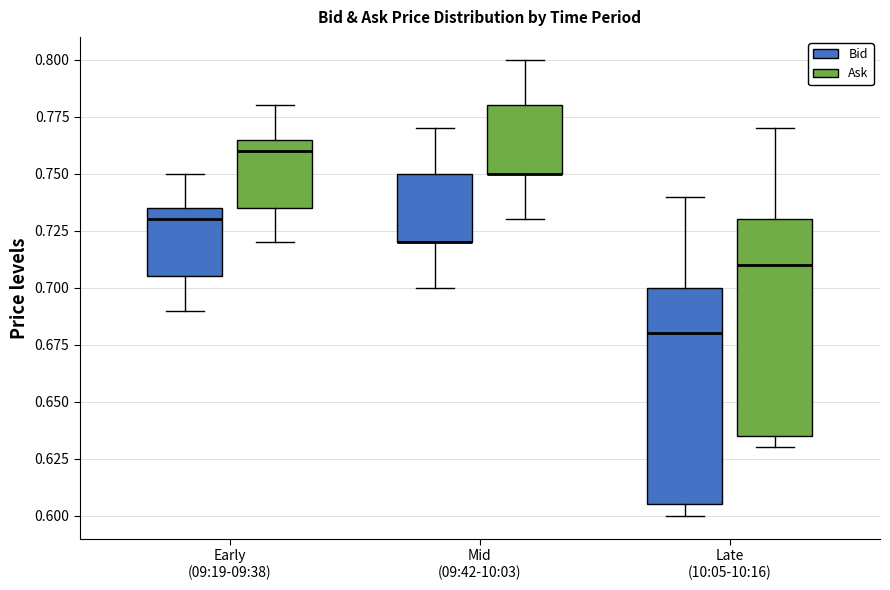

Where does the upper whisker of the box for Late (10:05-10:16) (Bid) end on the y-axis? The values are not printed on the chart, so give them approximately, as read against the axis.

0.740